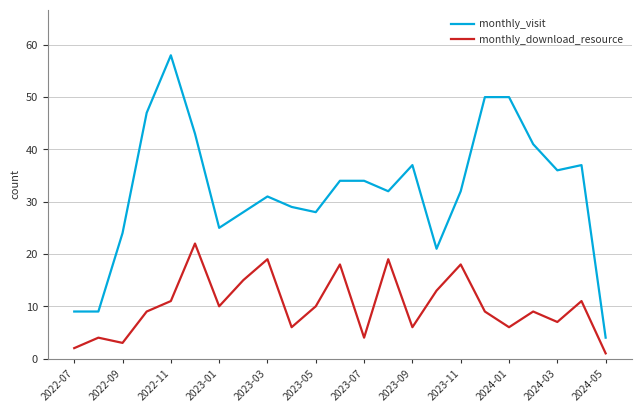

Rank the series by their maximum value, from lowest to highest.

monthly_download_resource, monthly_visit